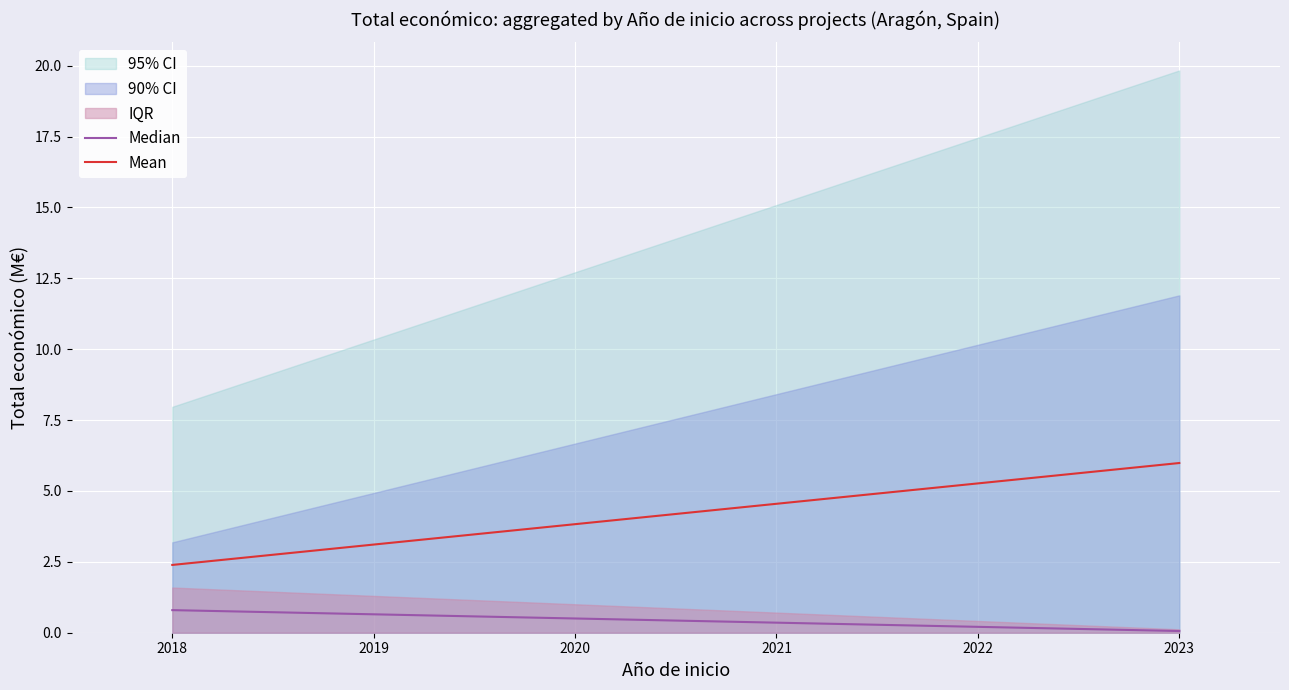

What is the highest value of the Mean series?

6.0